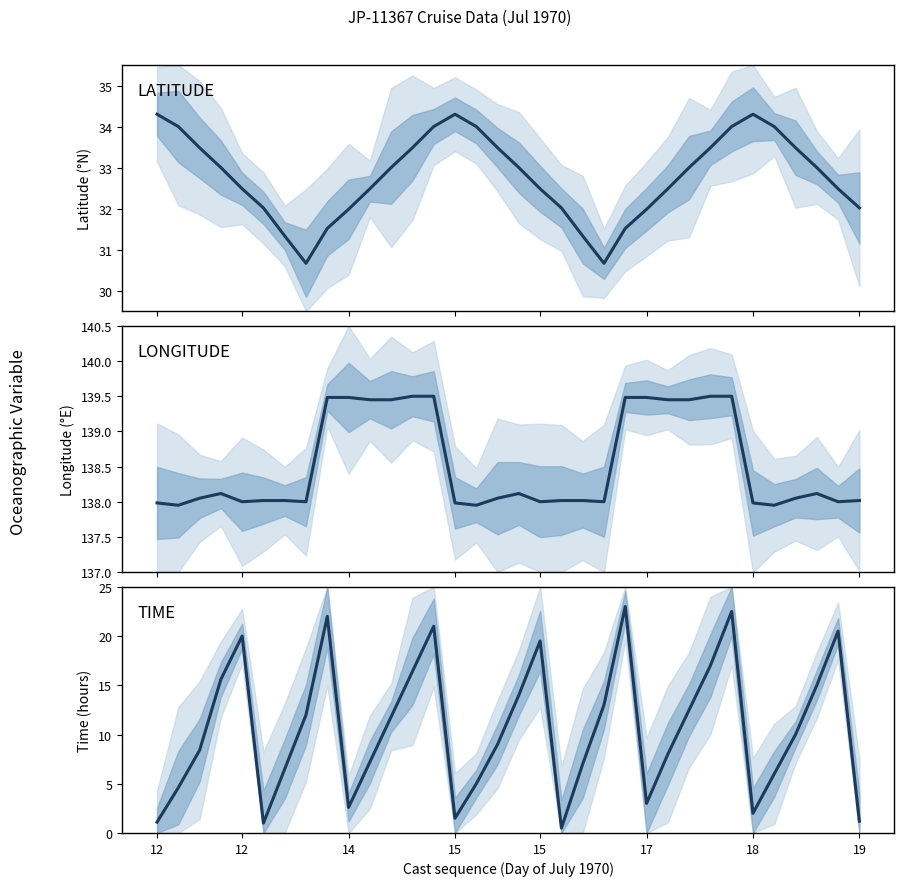

The LONGITUDE series shows 138.0 at 15. True or false?

True